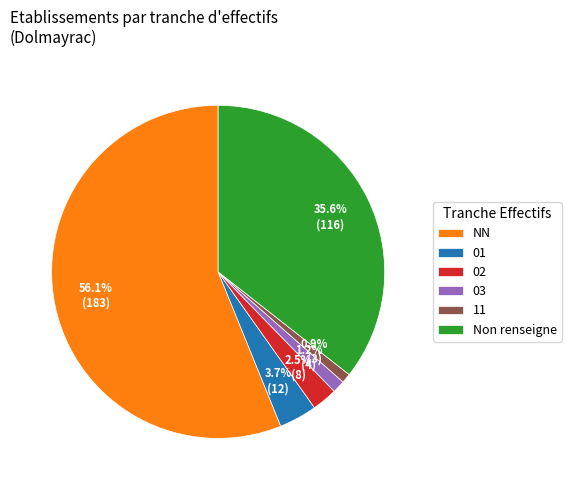

Do 03 and 11 together represent more than half of the pie?

No